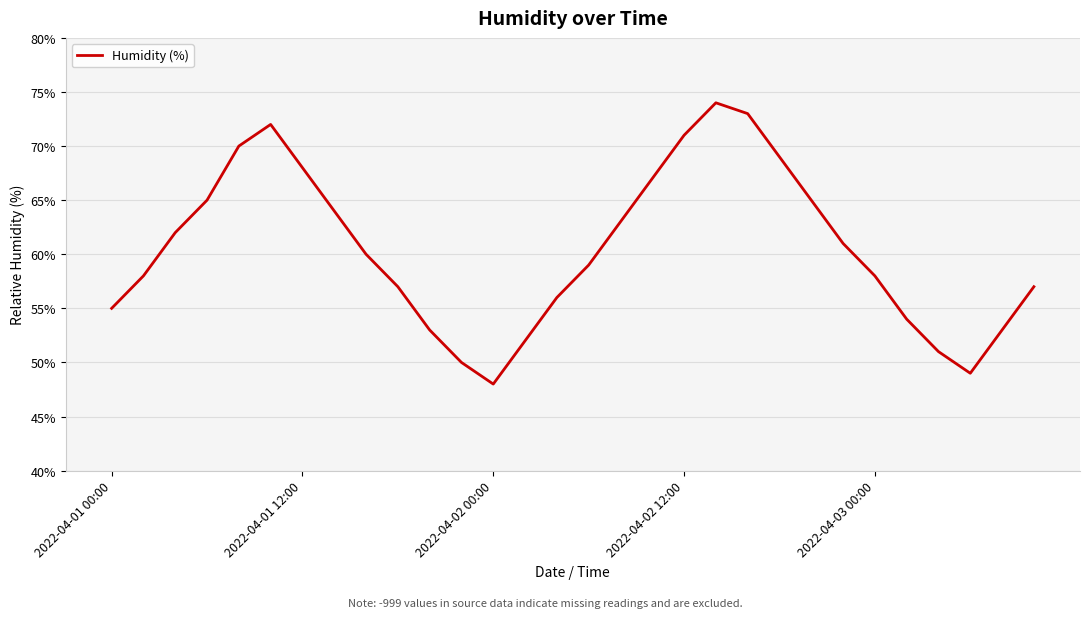

What is the maximum value shown in the chart?

74